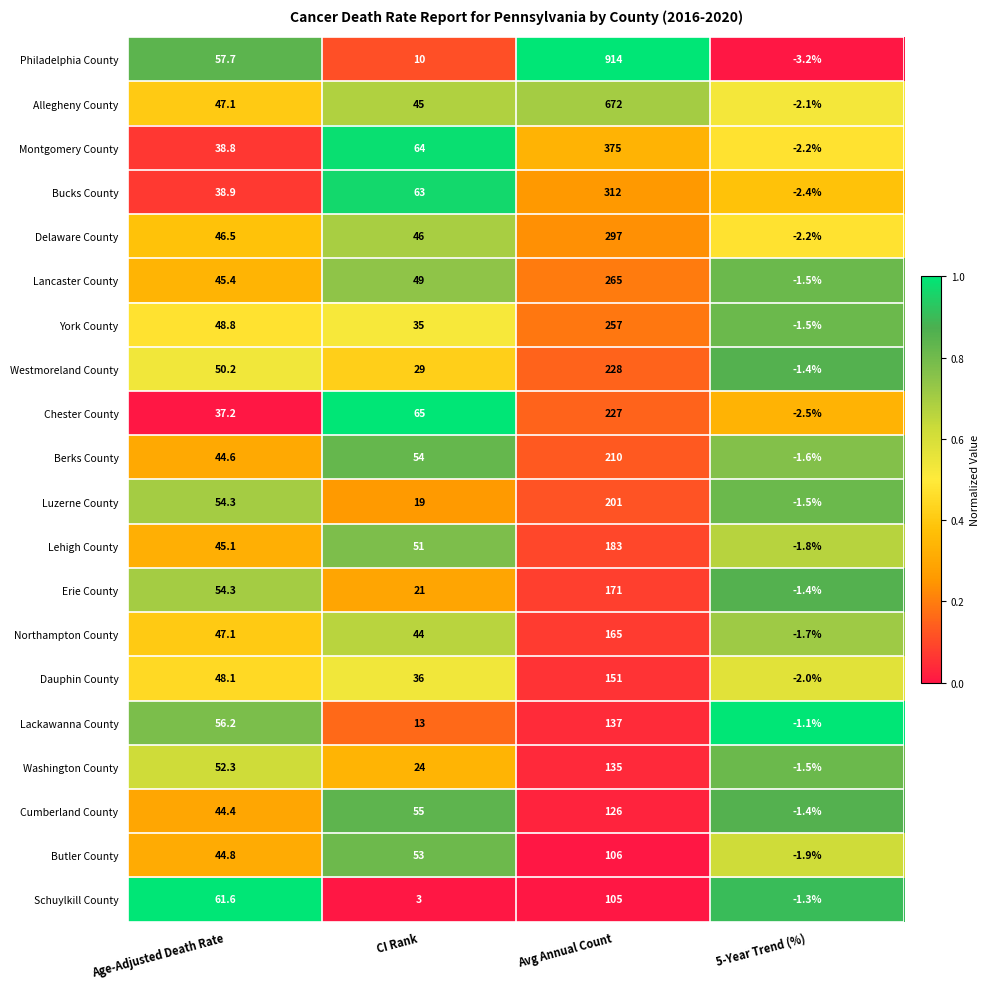

True or false: Lehigh County has a value of 312.9 at Avg Annual Count.

False